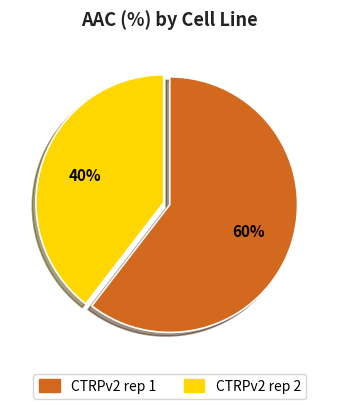

Rank the categories by value from highest to lowest.

CTRPv2 rep 1, CTRPv2 rep 2